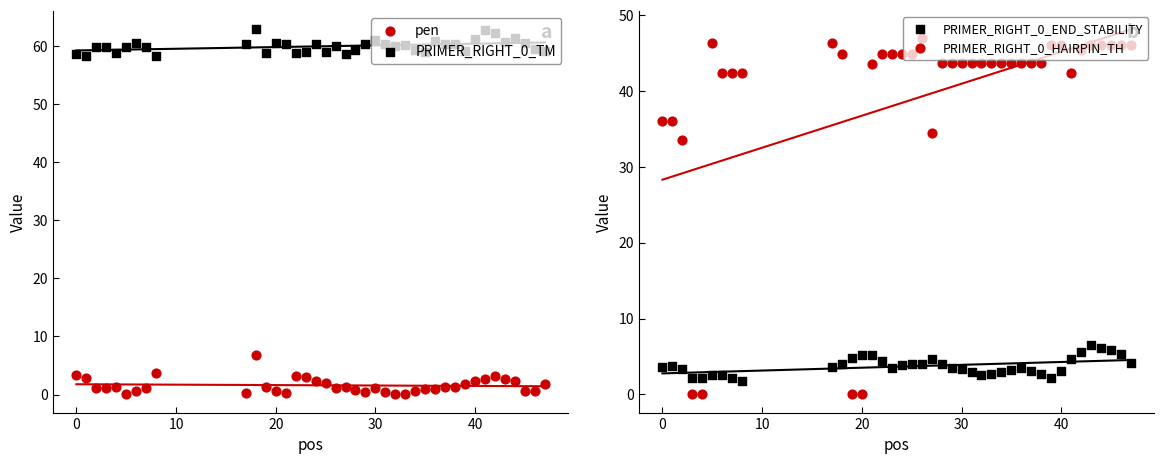

Which series has the widest spread of Y values?

PRIMER_RIGHT_0_HAIRPIN_TH